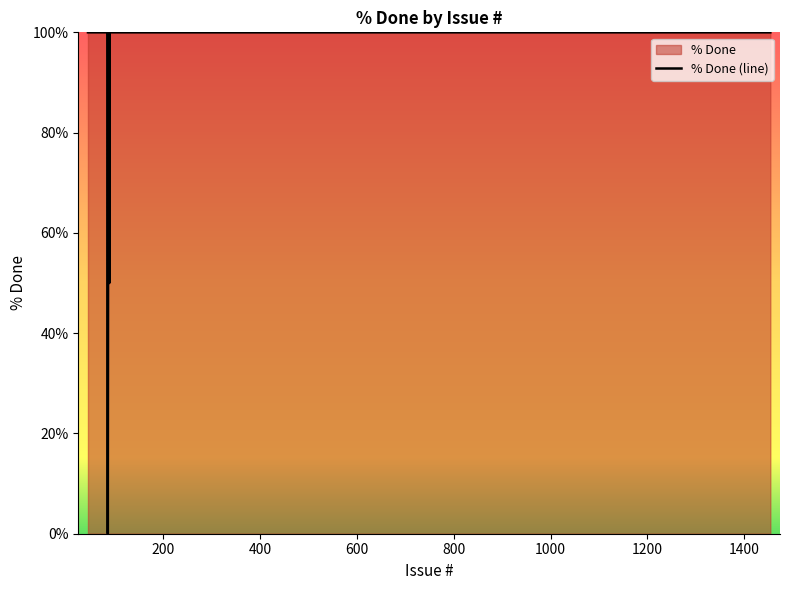

How many values are above zero?

39